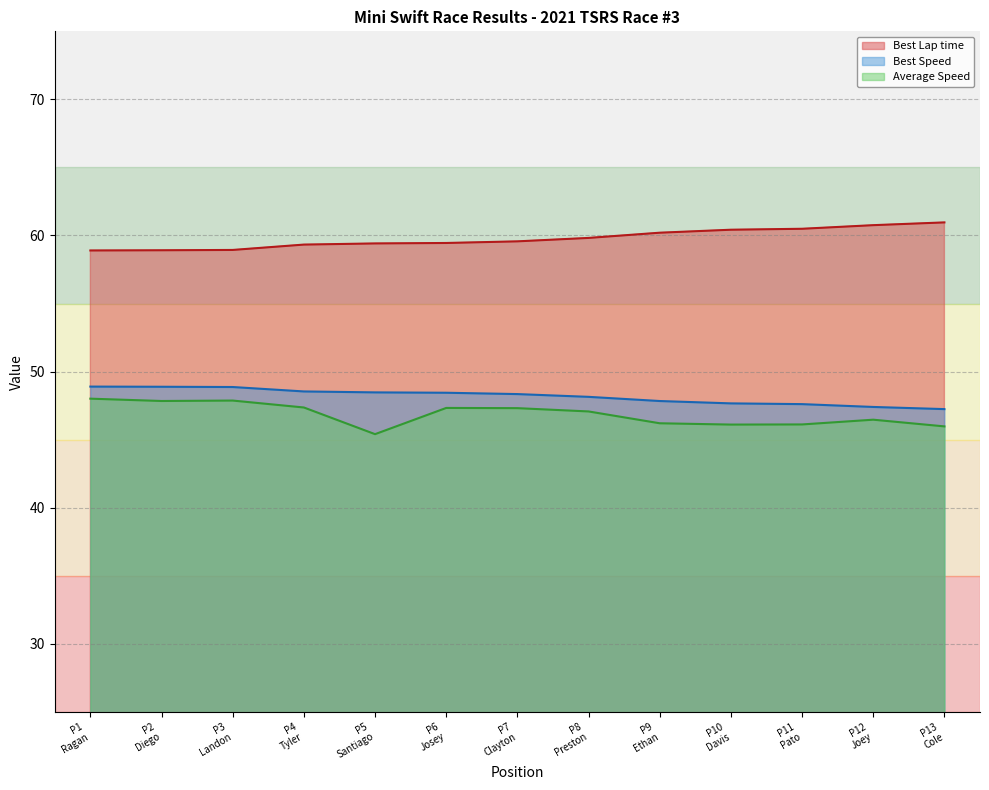

True or false: Best Lap time and Average Speed intersect in this chart.

False